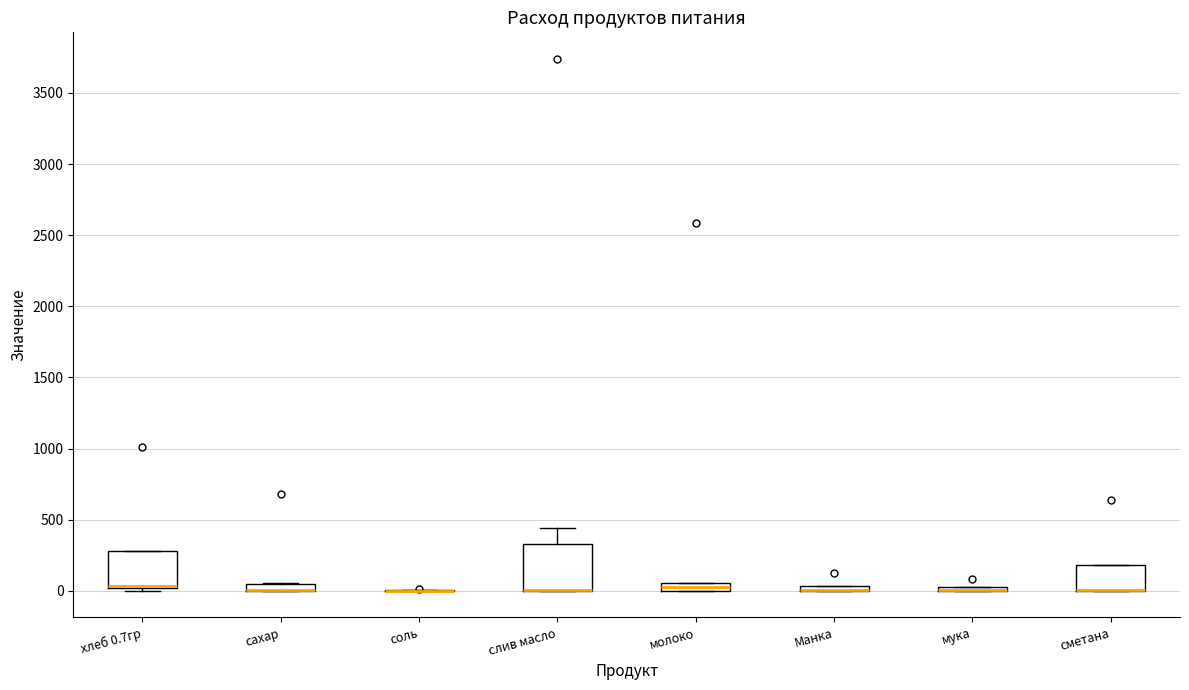

Which box is the tallest, from its lower edge to its upper edge?

слив масло